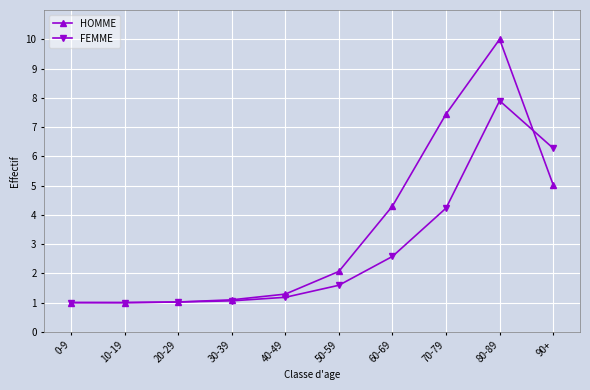

Is the value of HOMME at 60-69 greater than the value of FEMME at 30-39?

Yes